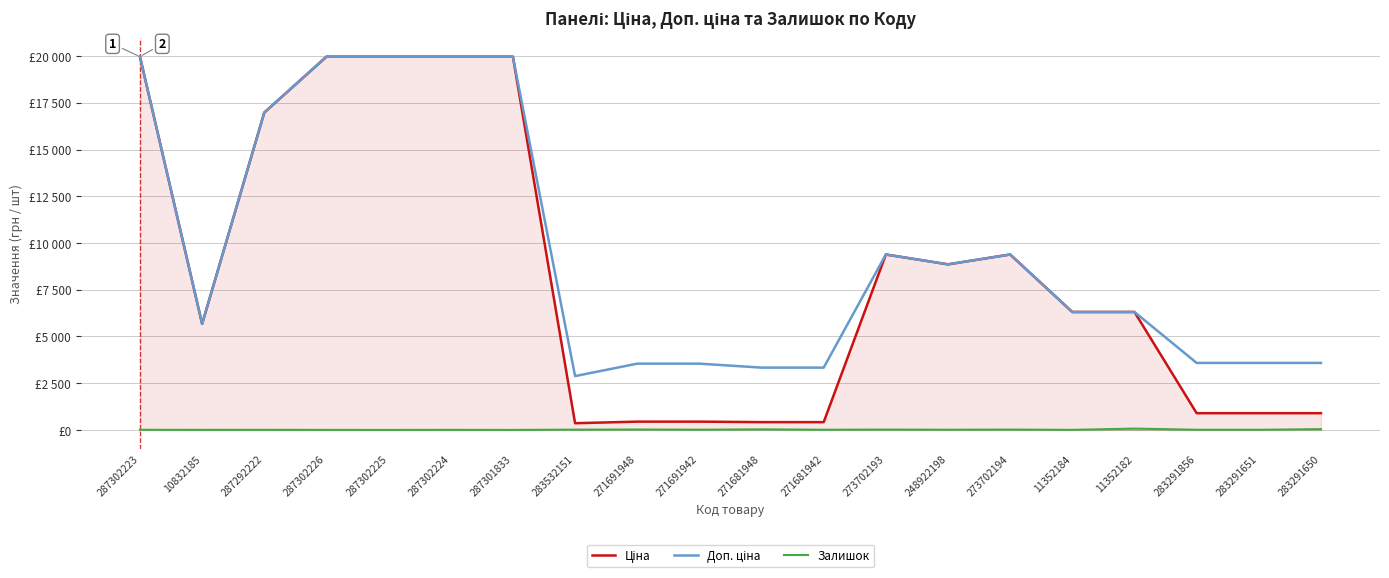

At which category does the chart reach its minimum across all series?

287302225